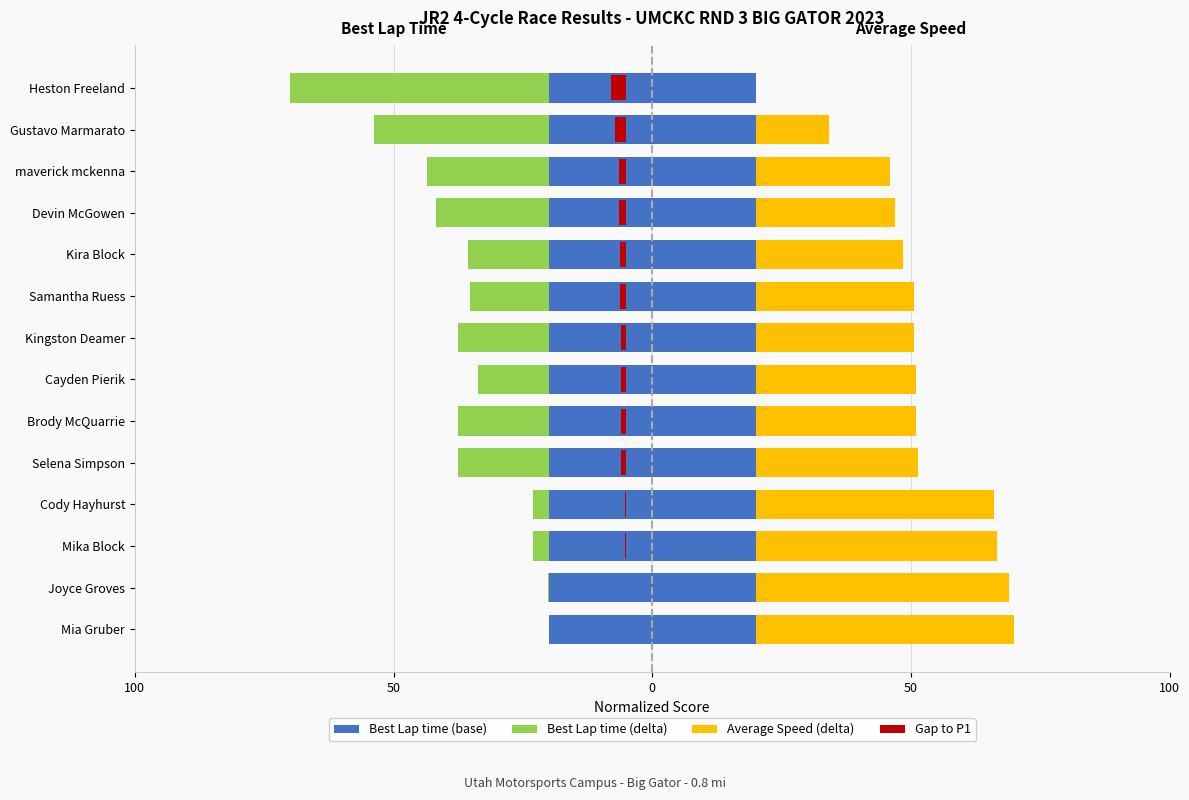

What is the difference between the maximum and minimum values in the Best Lap time (delta) series?

50.0